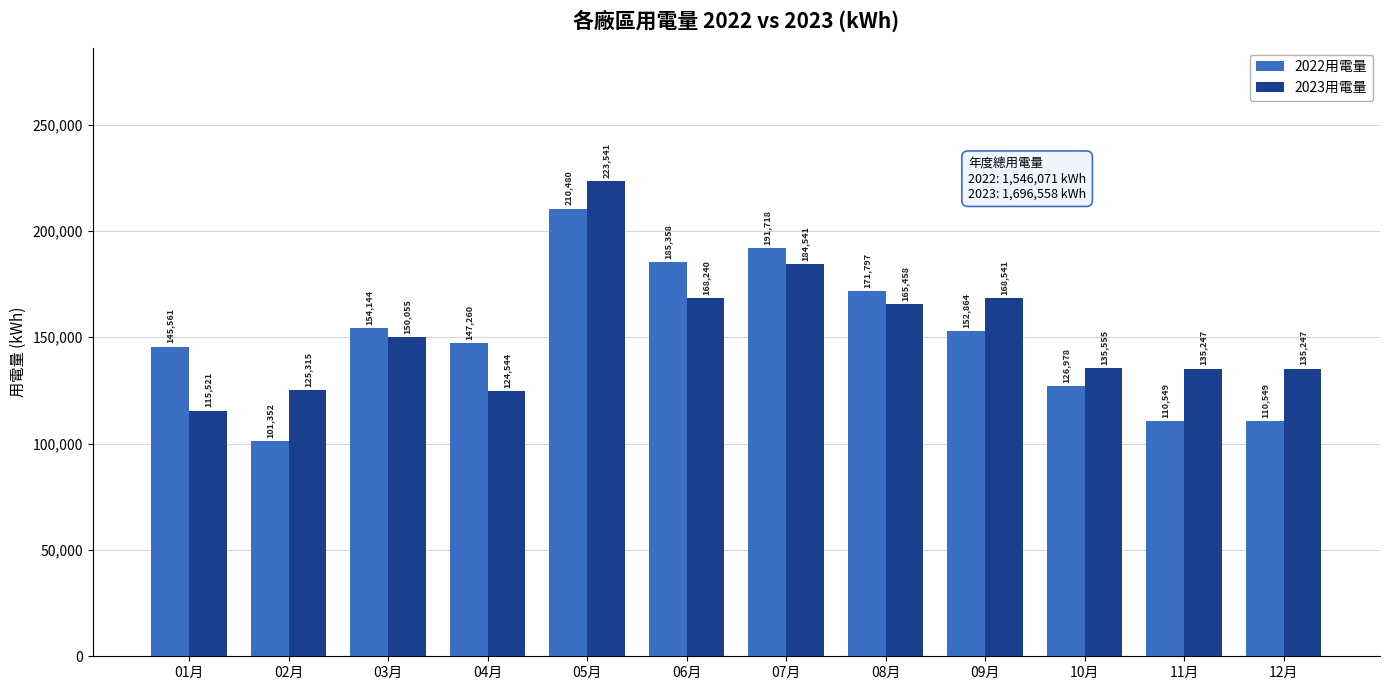

What is the spread (max minus min) of values at 11月?

24698.1